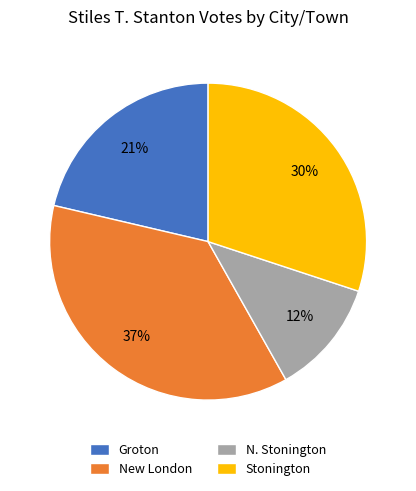

Is the sum of New London and N. Stonington greater than half?

No